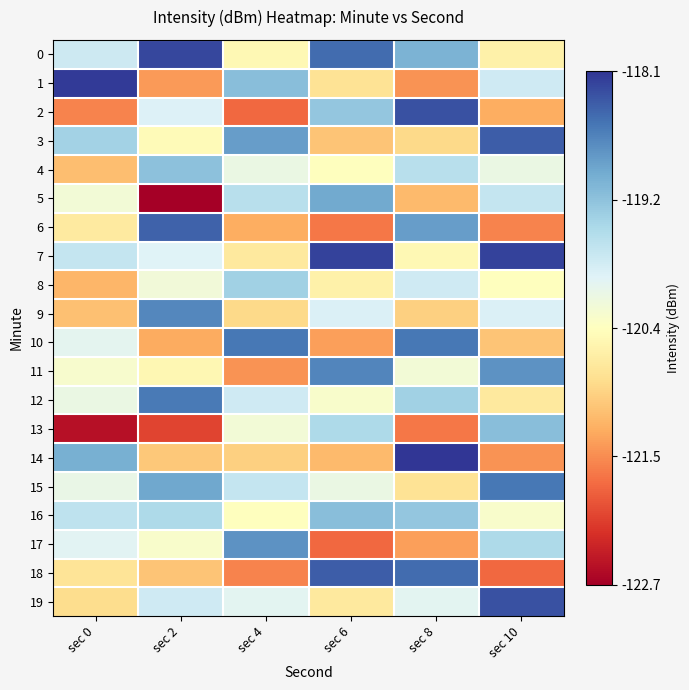

At sec 4, list the series in order from largest to smallest.

10, 17, 3, 1, 8, 5, 15, 12, 19, 4, 13, 16, 0, 7, 9, 14, 6, 11, 18, 2